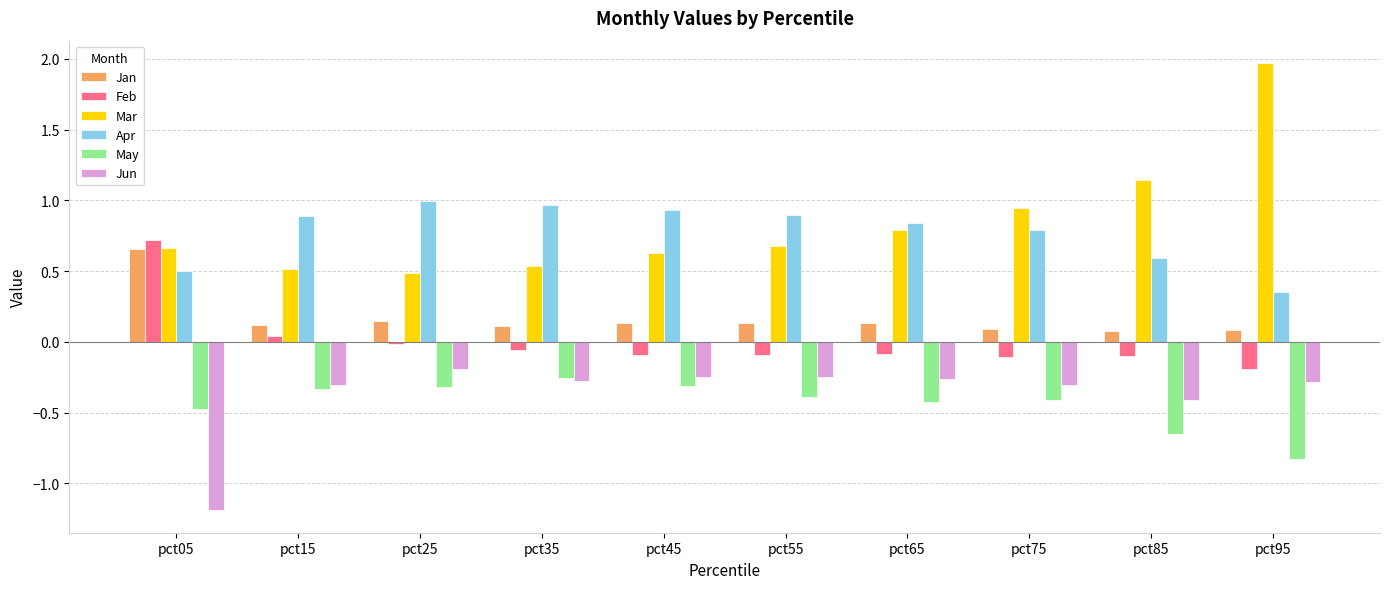

How many categories are shown in the chart?

10